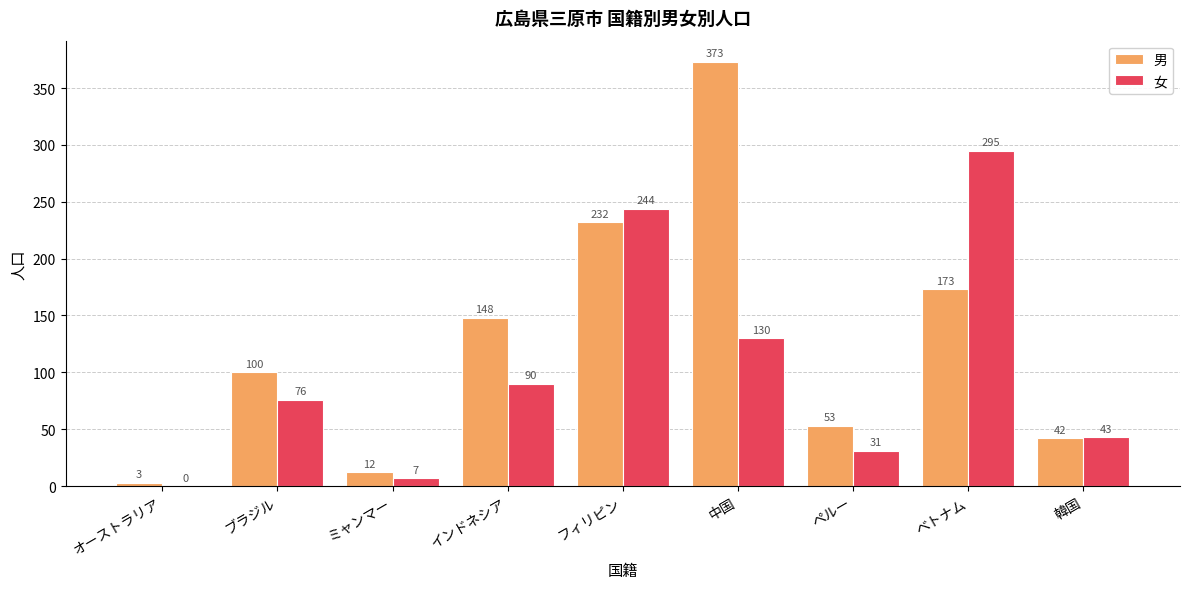

What is the sum of all 男 values?

1136